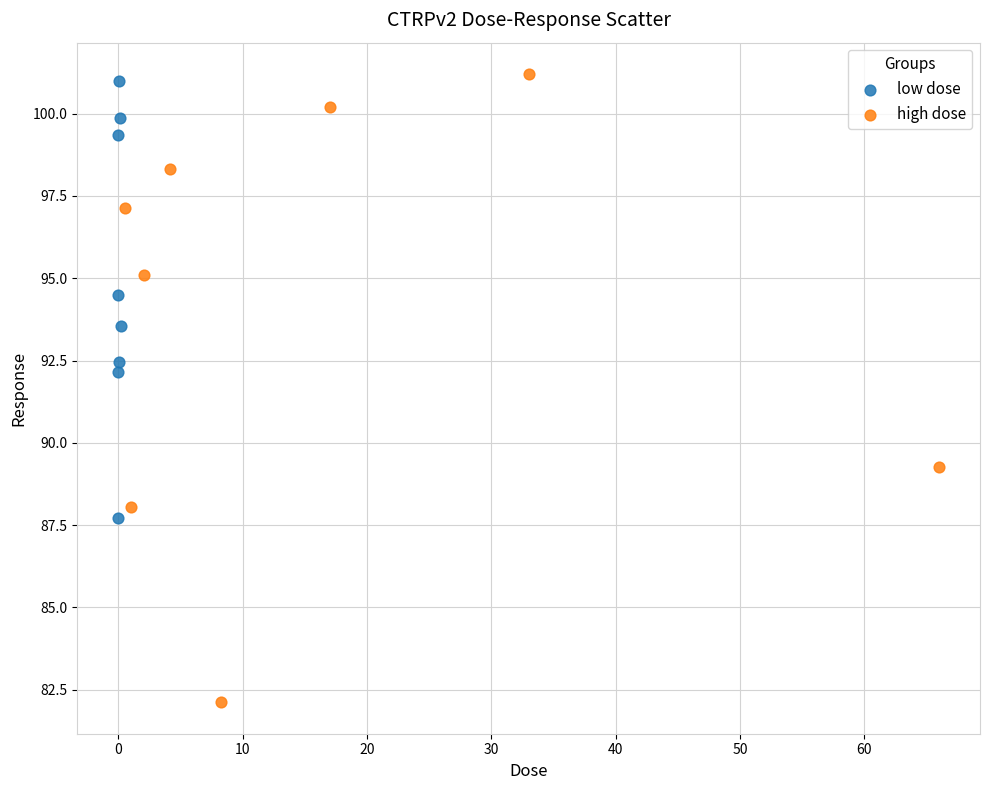

What are all the series names shown in the legend?

low dose, high dose